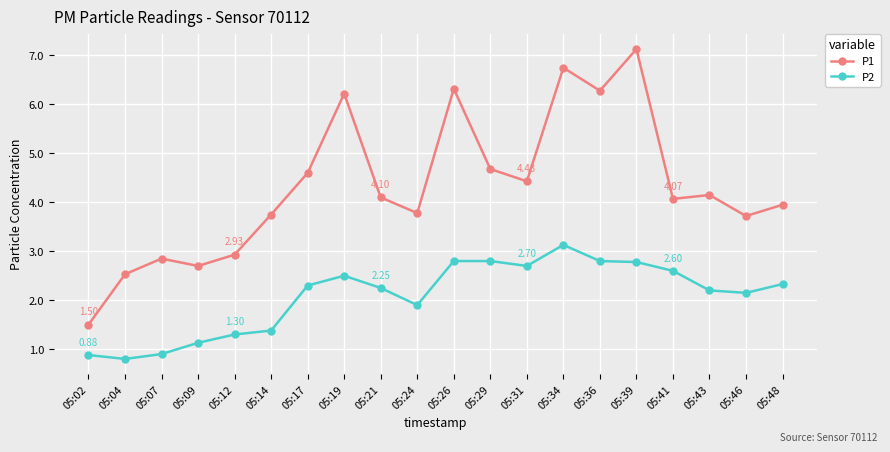

True or false: P1 and P2 intersect in this chart.

False